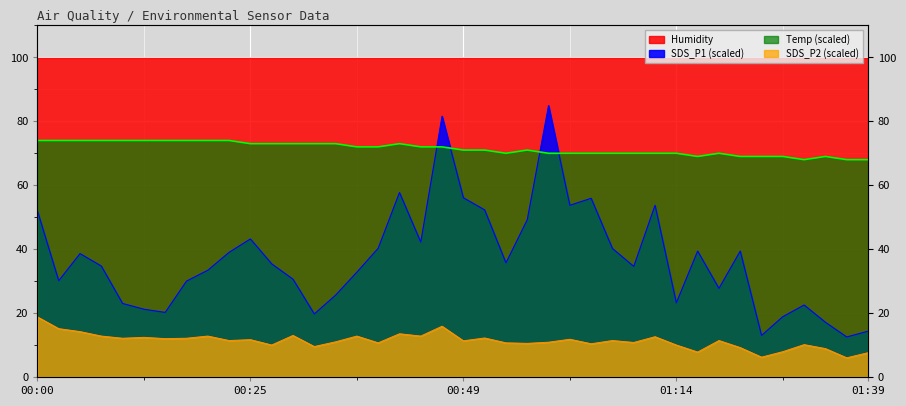

True or false: SDS_P1 and SDS_P2 cross at least once.

False